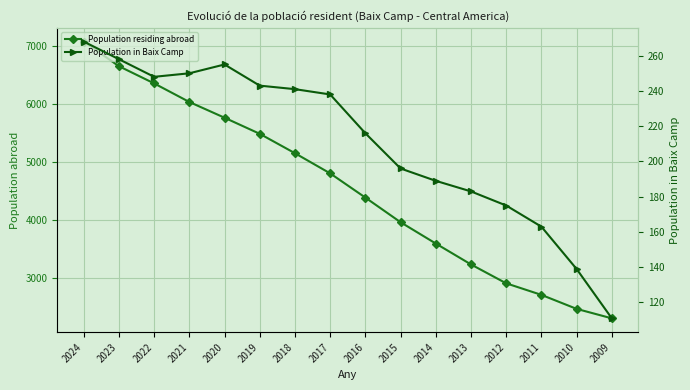

True or false: Population residing abroad and Population in Baix Camp intersect in this chart.

False